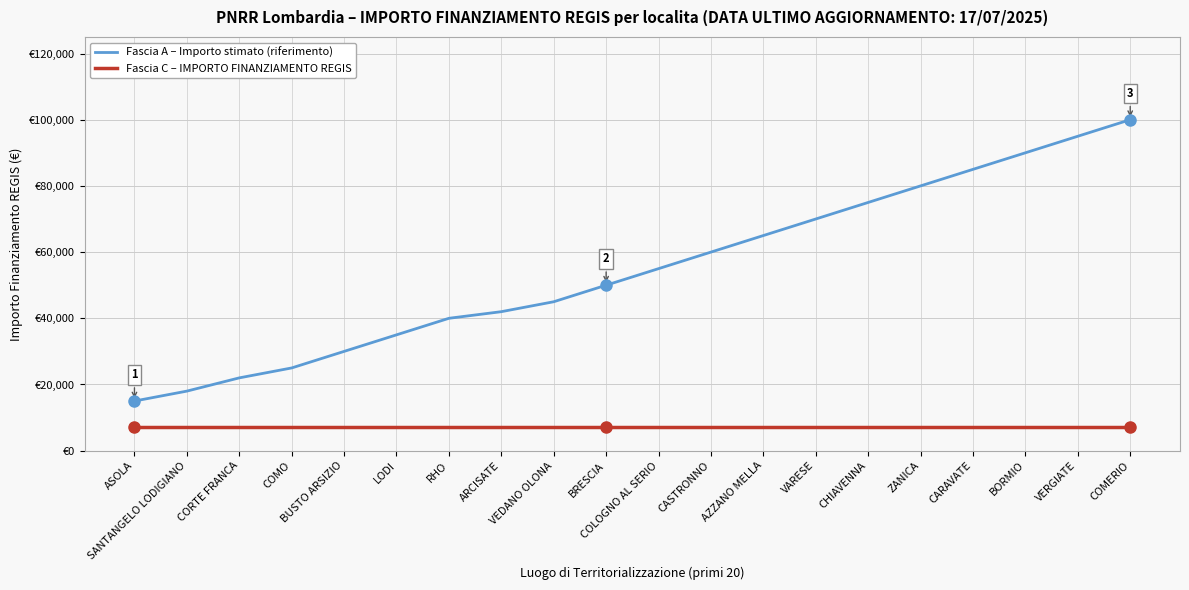

What is the value of the Fascia C – IMPORTO FINANZIAMENTO REGIS point at the 9th from the left?

7301